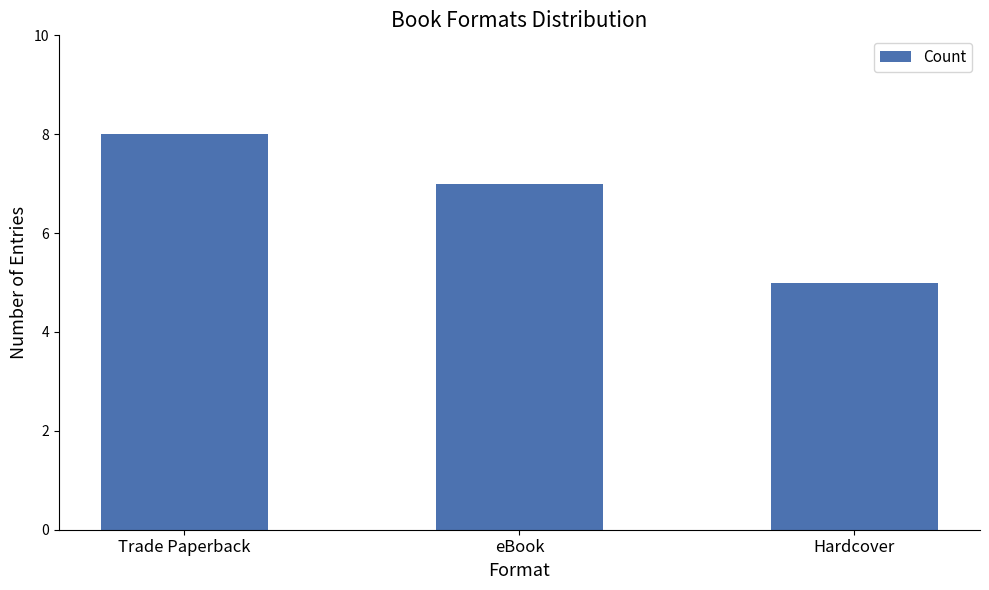

True or false: the data shows 7 at Hardcover.

False